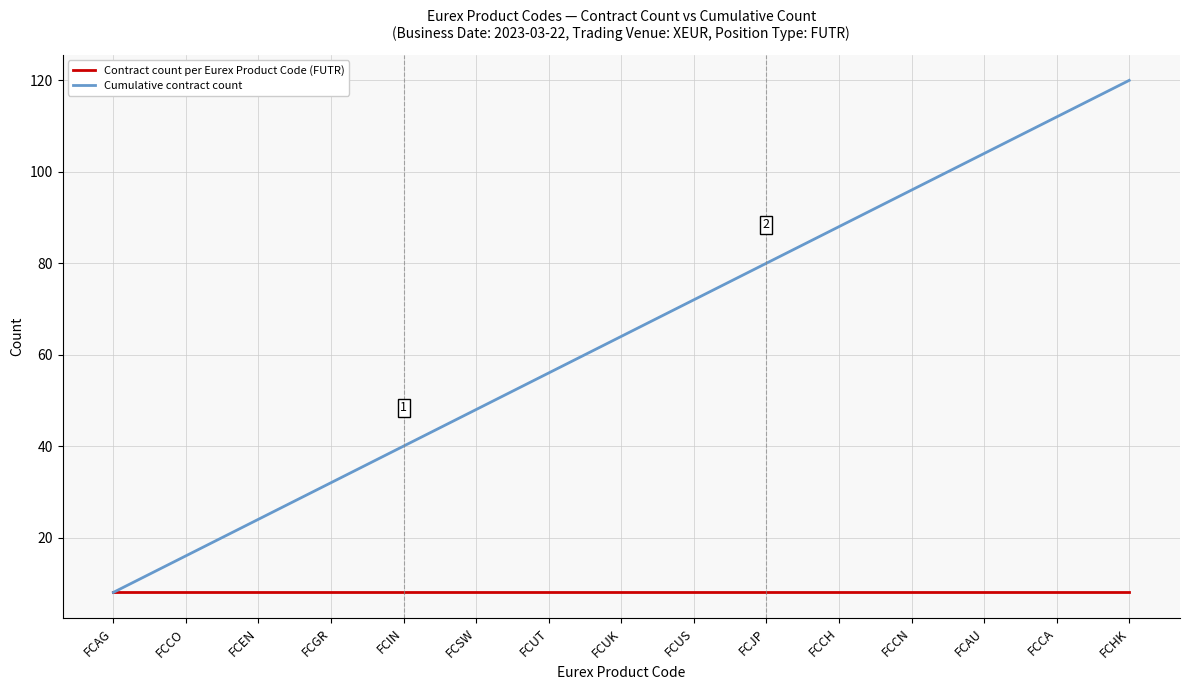

Which label corresponds to the largest value in the chart?

FCHK